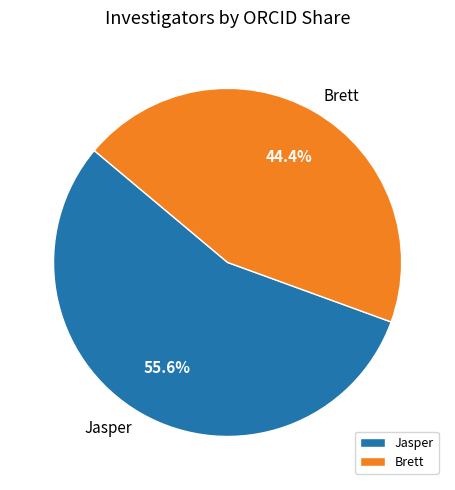

Which slice is the largest?

Jasper